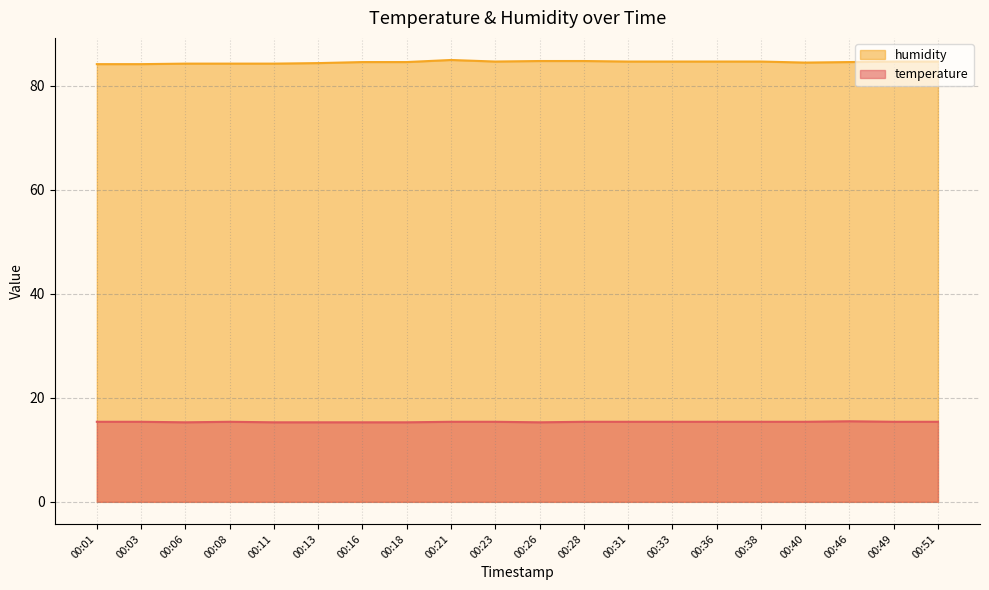

Rank the series by their average value, from highest to lowest.

humidity, temperature